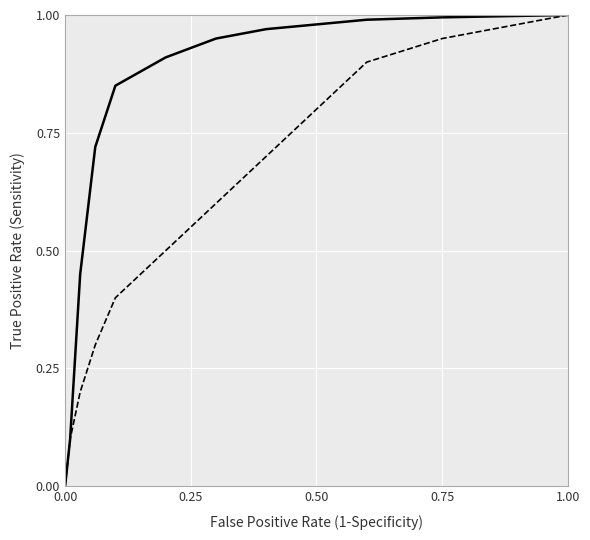

What is the greatest value displayed?

1.0